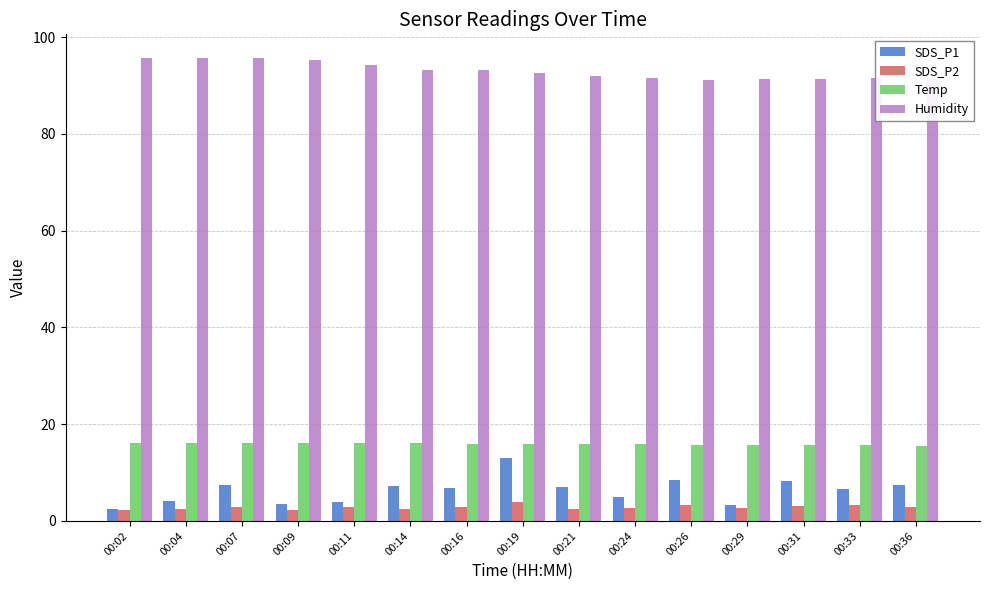

What is the minimum value shown in the chart?

2.2